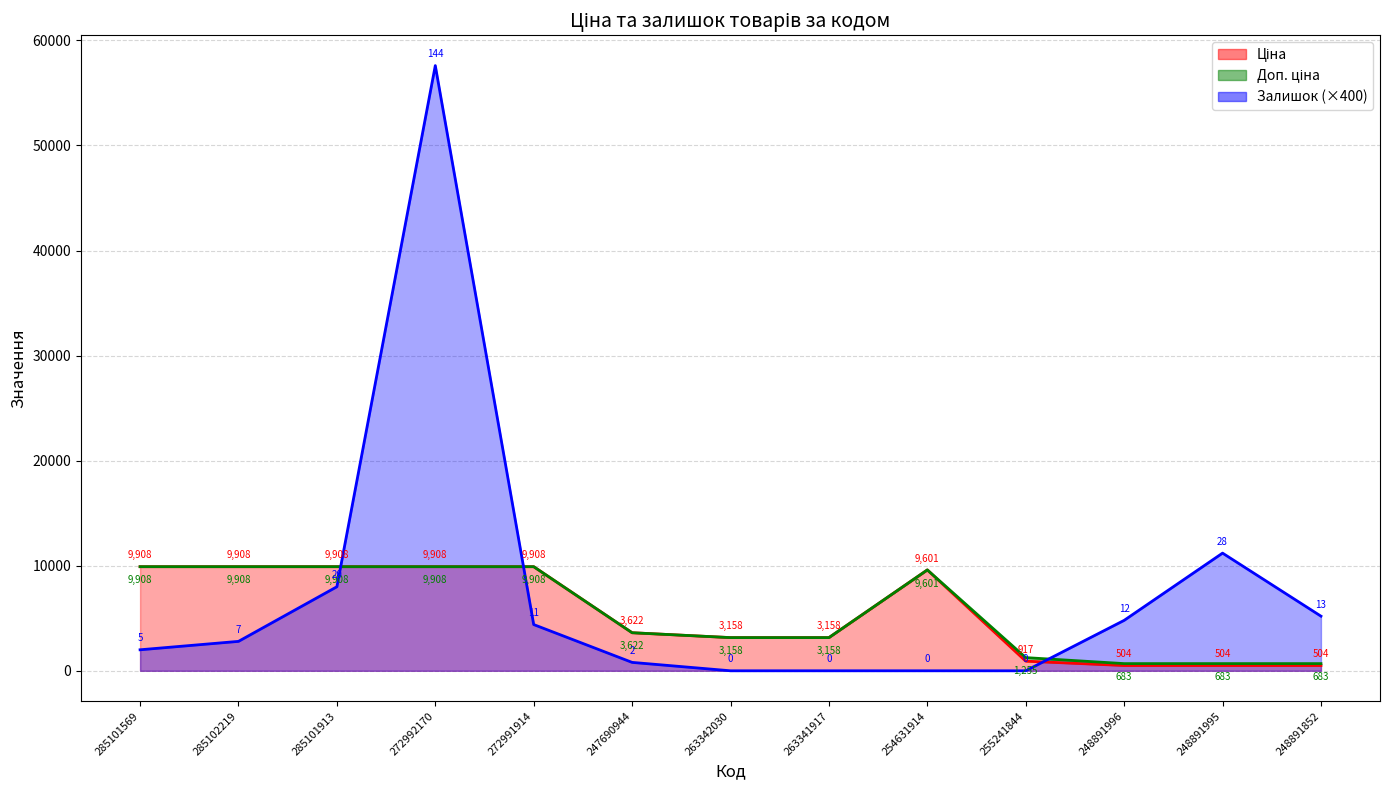

List the labels in order of Ціна value, largest first.

285101569, 285102219, 285101913, 272992170, 272991914, 254631914, 247690944, 263342030, 263341917, 255241844, 248891996, 248891995, 248891852